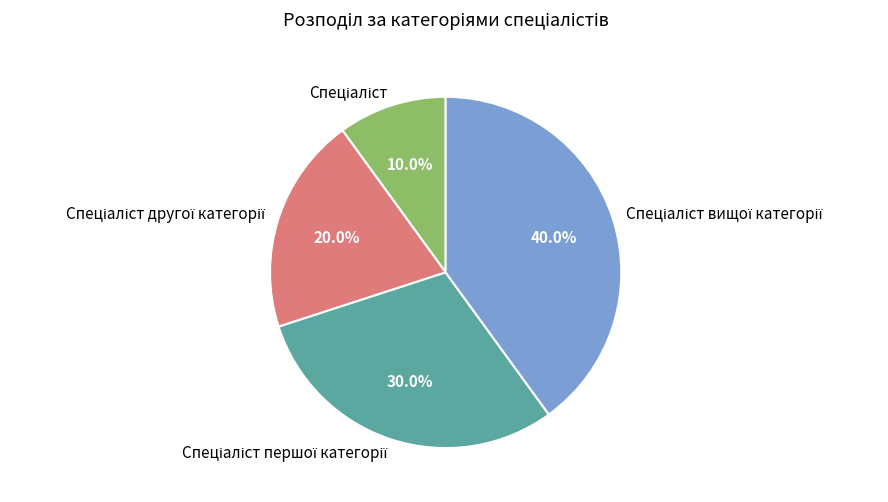

Is there a majority slice in this chart?

No